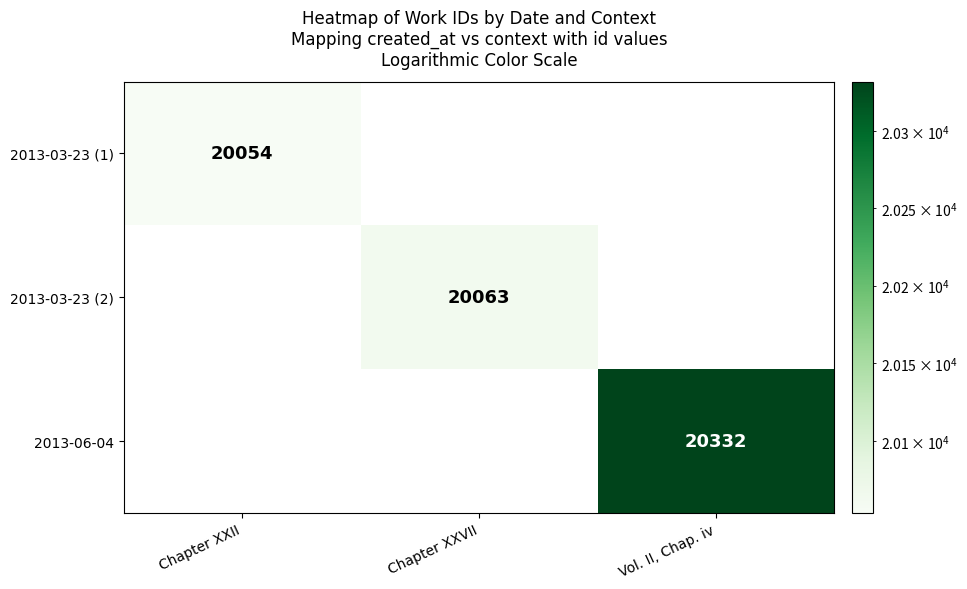

What is the maximum value shown in the chart?

20332.0